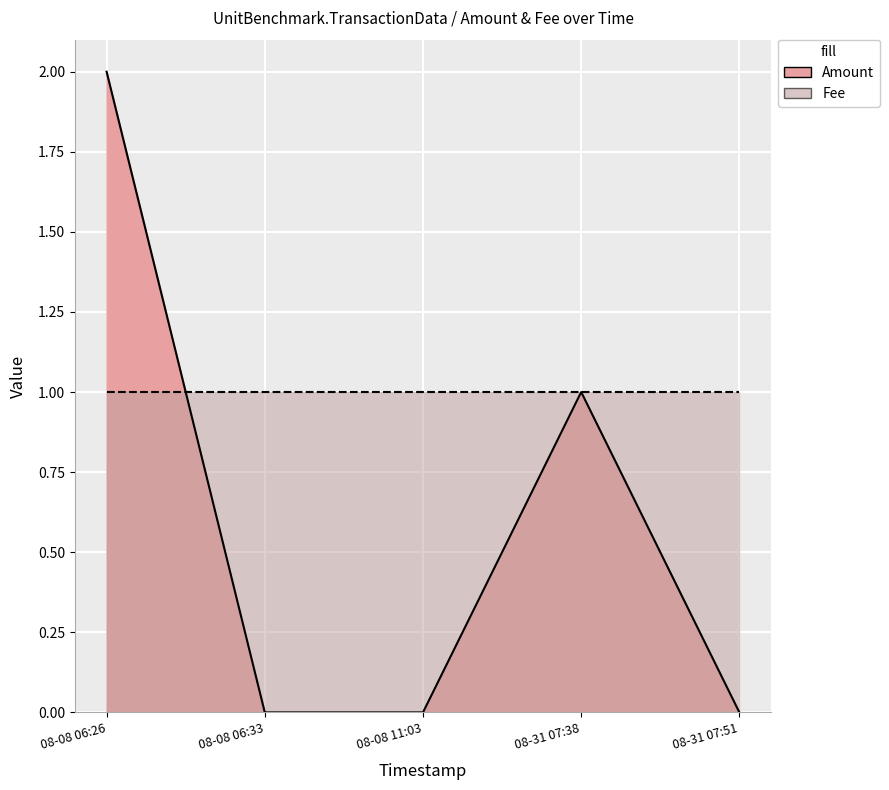

Rank the categories by Fee value from lowest to highest.

2017-08-31 07:51:39, 2017-08-31 07:38:48, 2017-08-08 11:03:53, 2017-08-08 06:33:07, 2017-08-08 06:26:54